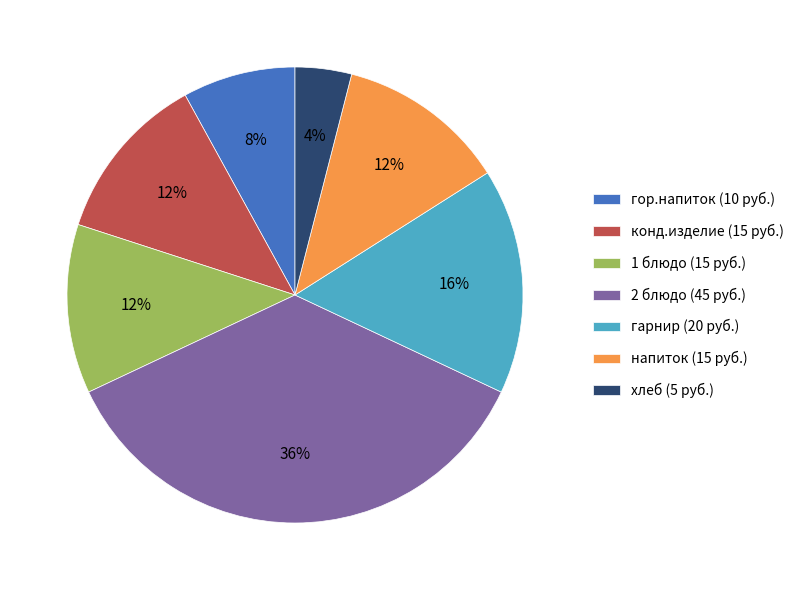

True or false: напиток accounts for 12% of the total.

True